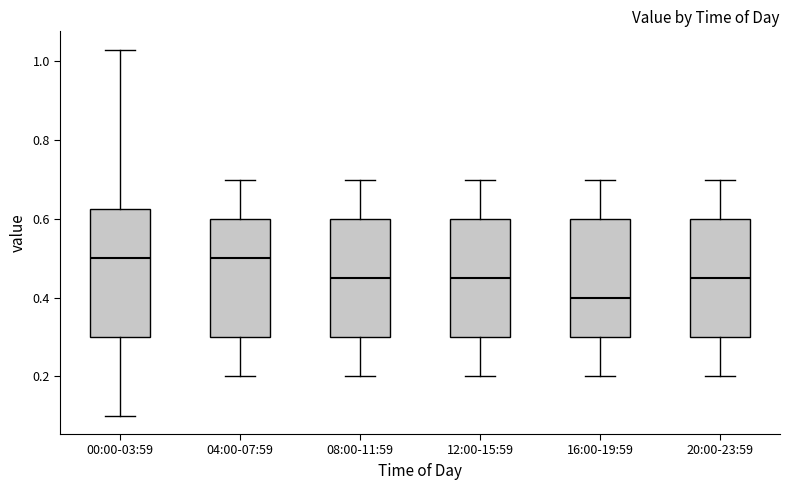

Where is the upper edge of the box for 00:00-03:59 on the y-axis? The values are not printed on the chart, so give them approximately, as read against the axis.

0.62